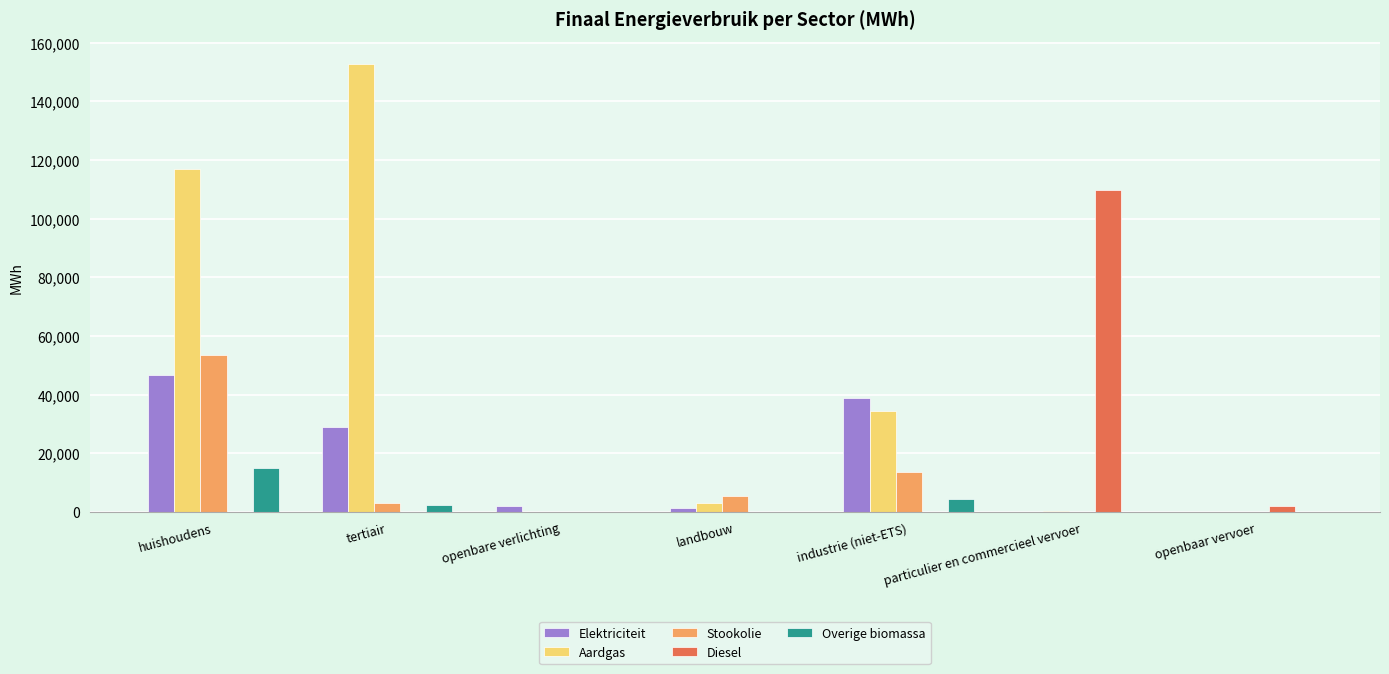

What are all the series names shown in the legend?

Elektriciteit, Aardgas, Stookolie, Diesel, Overige biomassa